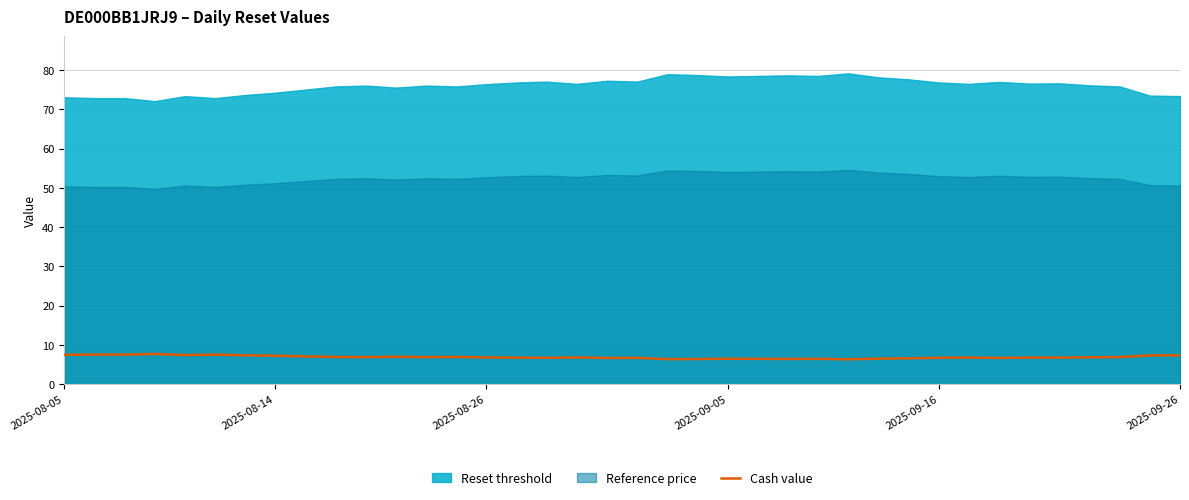

Which has a higher value, 31 or 19?

19